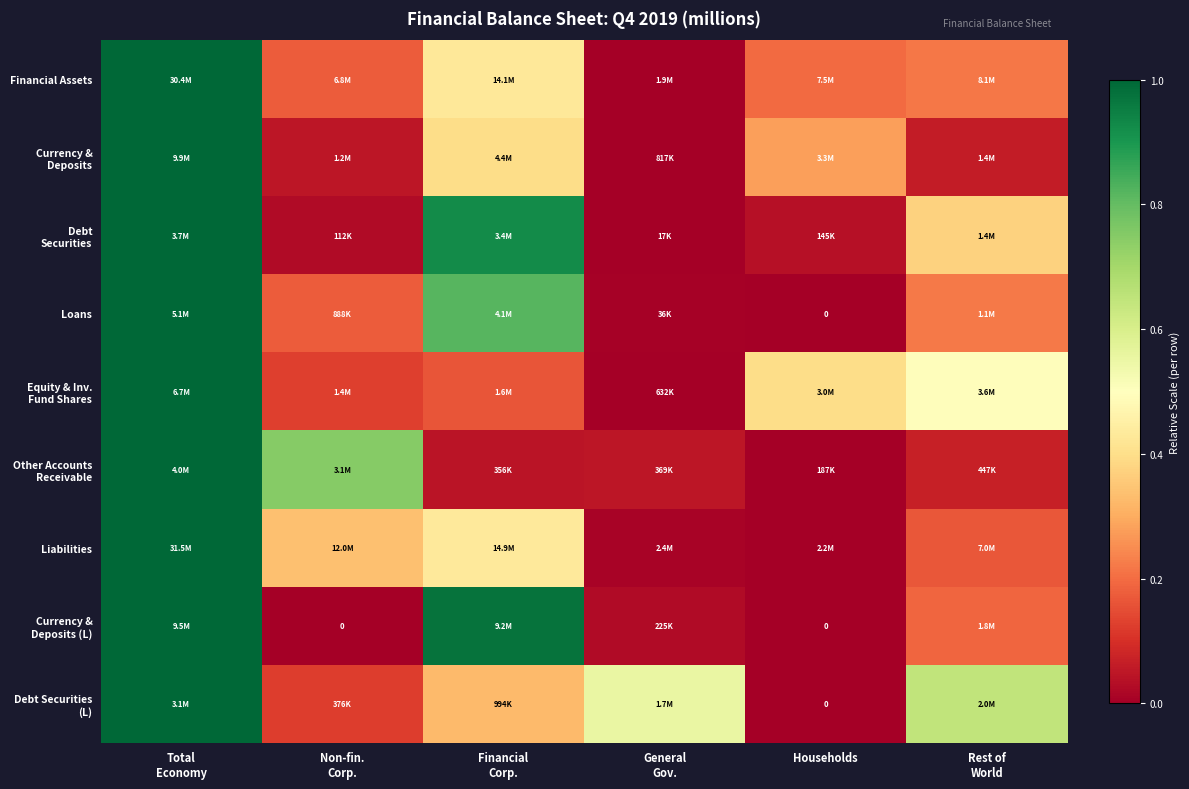

Is the value of Liabilities at Households greater than the value of Financial Assets at Total Economy?

No